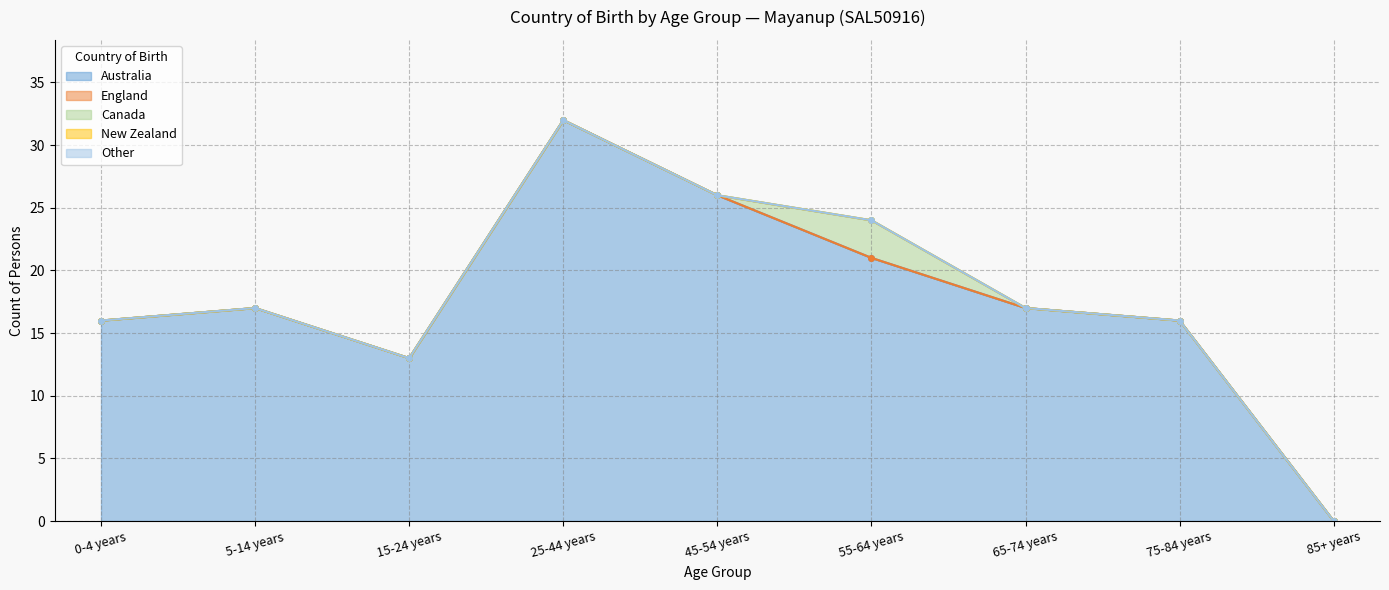

Reading left to right, list all the values displayed in this chart.

Australia: 16	17	13	32	26	21	17	16	0
England: 0	0	0	0	0	0	0	0	0
Canada: 0	0	0	0	0	3	0	0	0
New Zealand: 0	0	0	0	0	0	0	0	0
Other: 0	0	0	0	0	0	0	0	0